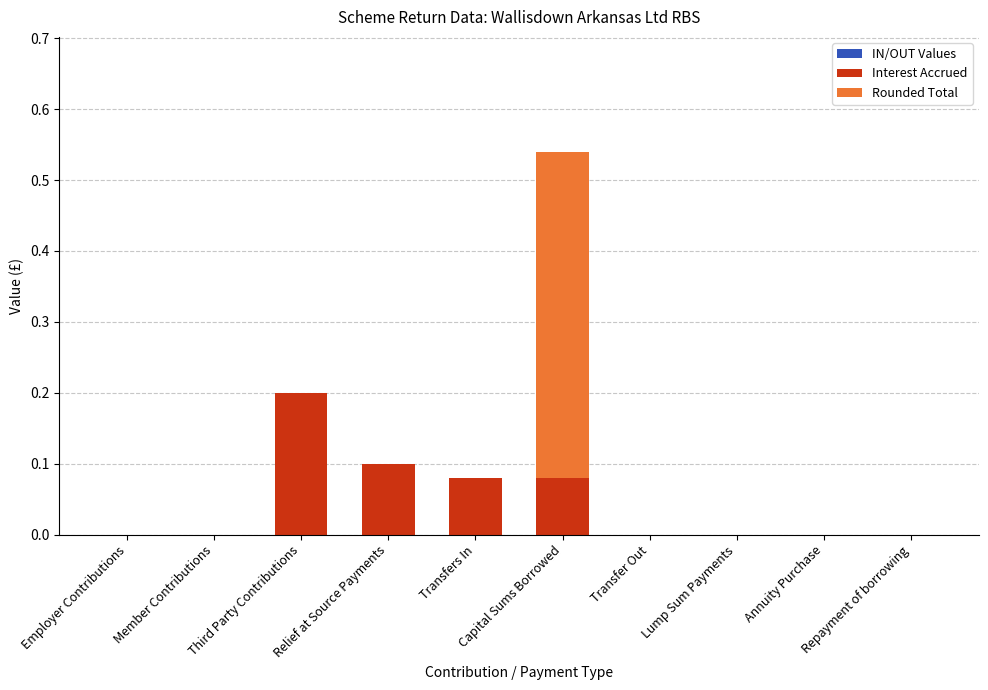

At which category is the sum across all series the highest?

Capital Sums Borrowed